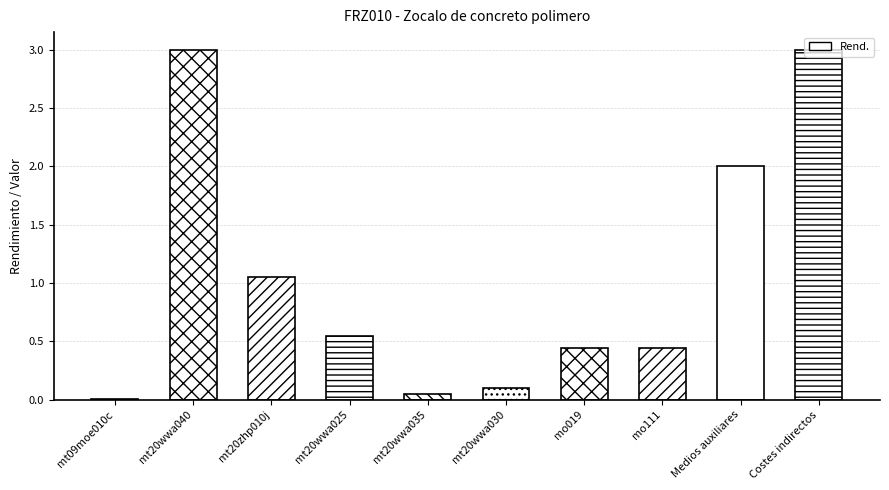

Rank the categories by value from lowest to highest.

mt09moe010c, mt20wwa035, mt20wwa030, mo019, mo111, mt20wwa025, mt20zhp010j, Medios auxiliares, mt20wwa040, Costes indirectos